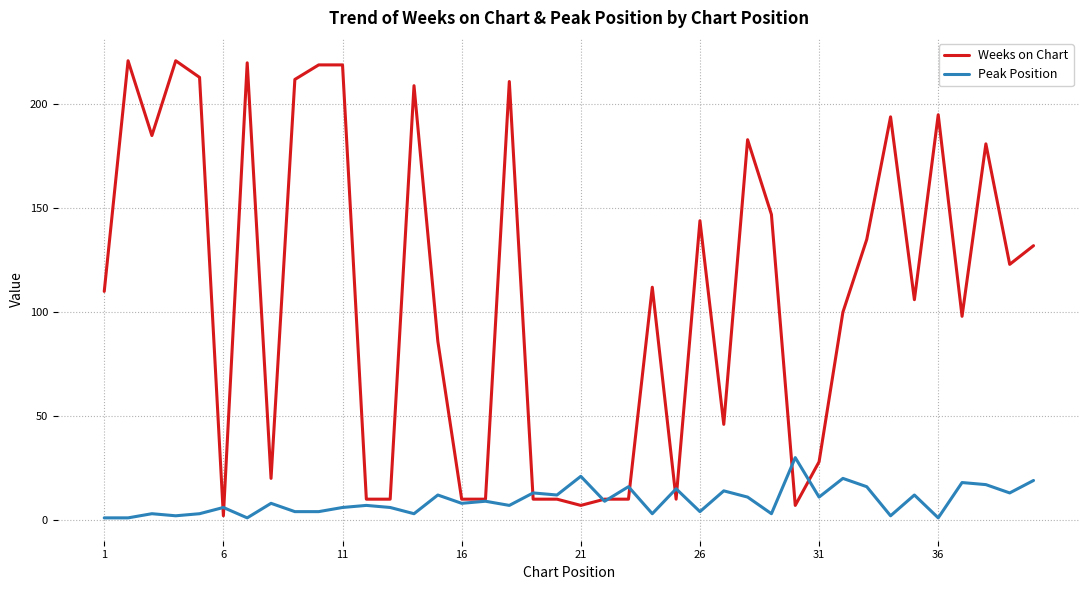

How many times do Weeks on Chart and Peak Position cross each other?

10